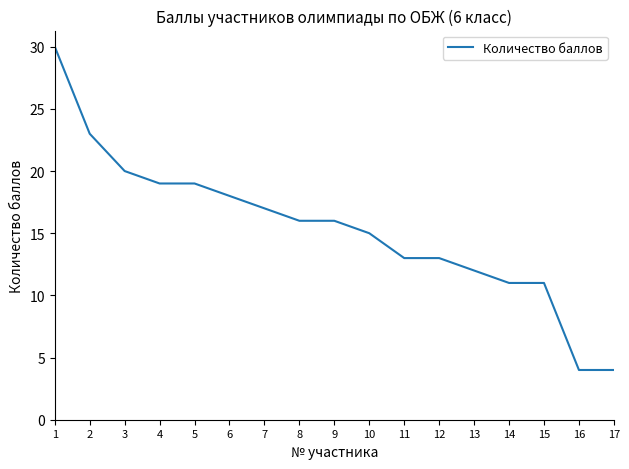

What is the minimum value shown in the chart?

4